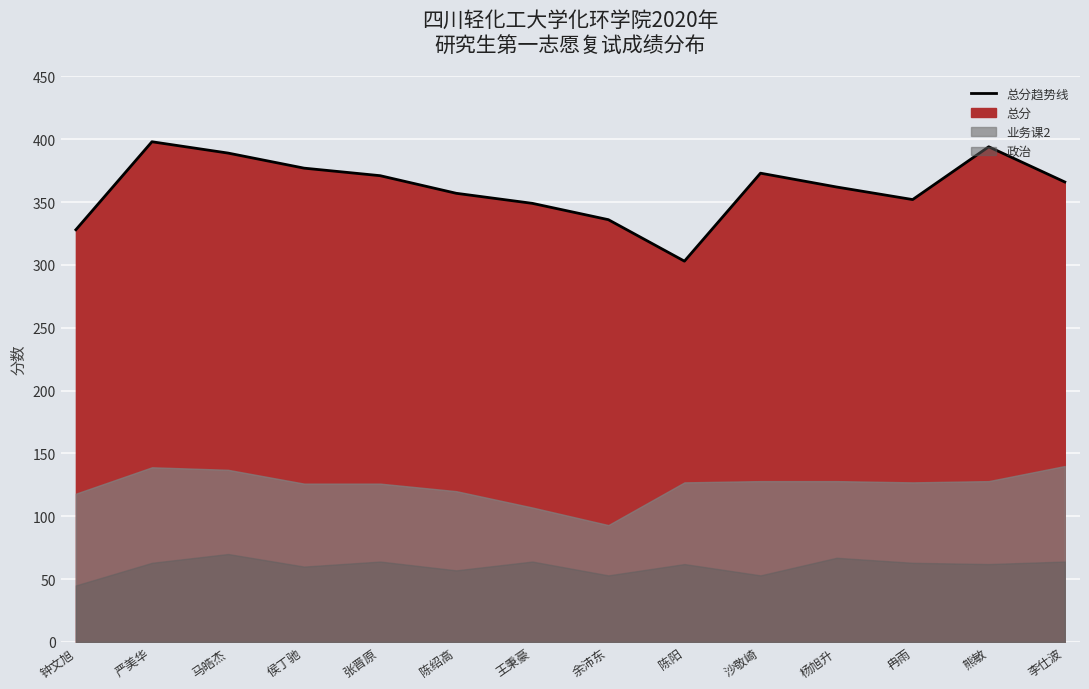

What is the ratio of the value at 张晋原 to the value at 余沛东?

1.1